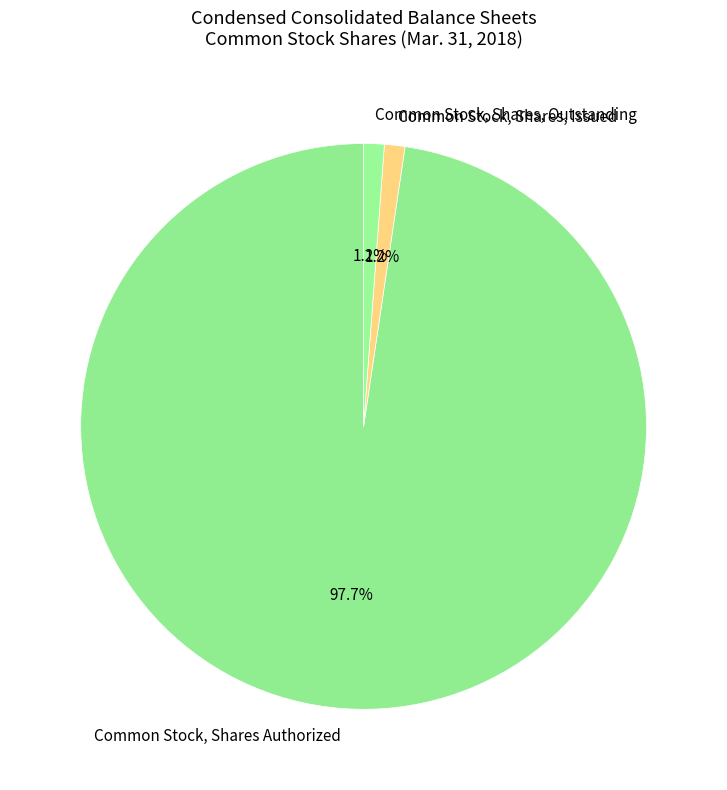

Which slice is the largest?

Common Stock, Shares Authorized